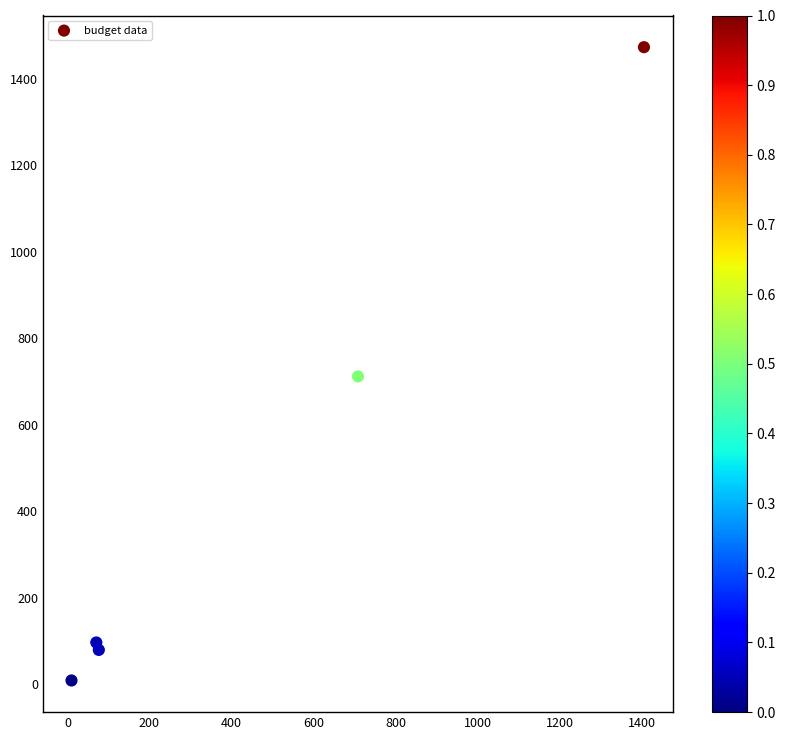

What Y value in the scatter plot is closest to 741?

712.1